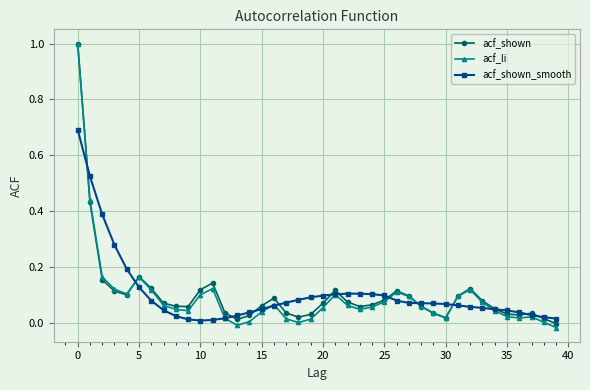

What is the maximum value shown in the chart?

1.0